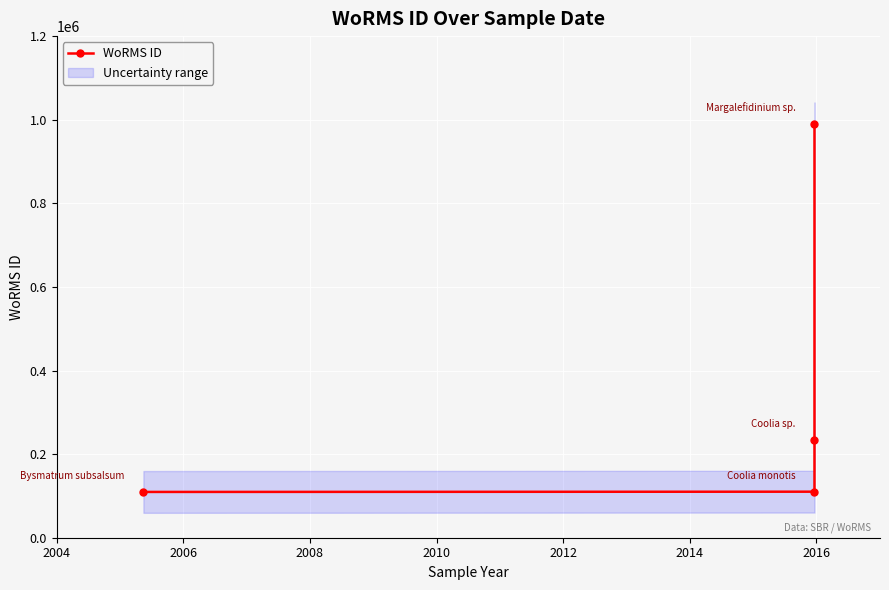

Is it true that the value at 2010 is 477470?

False